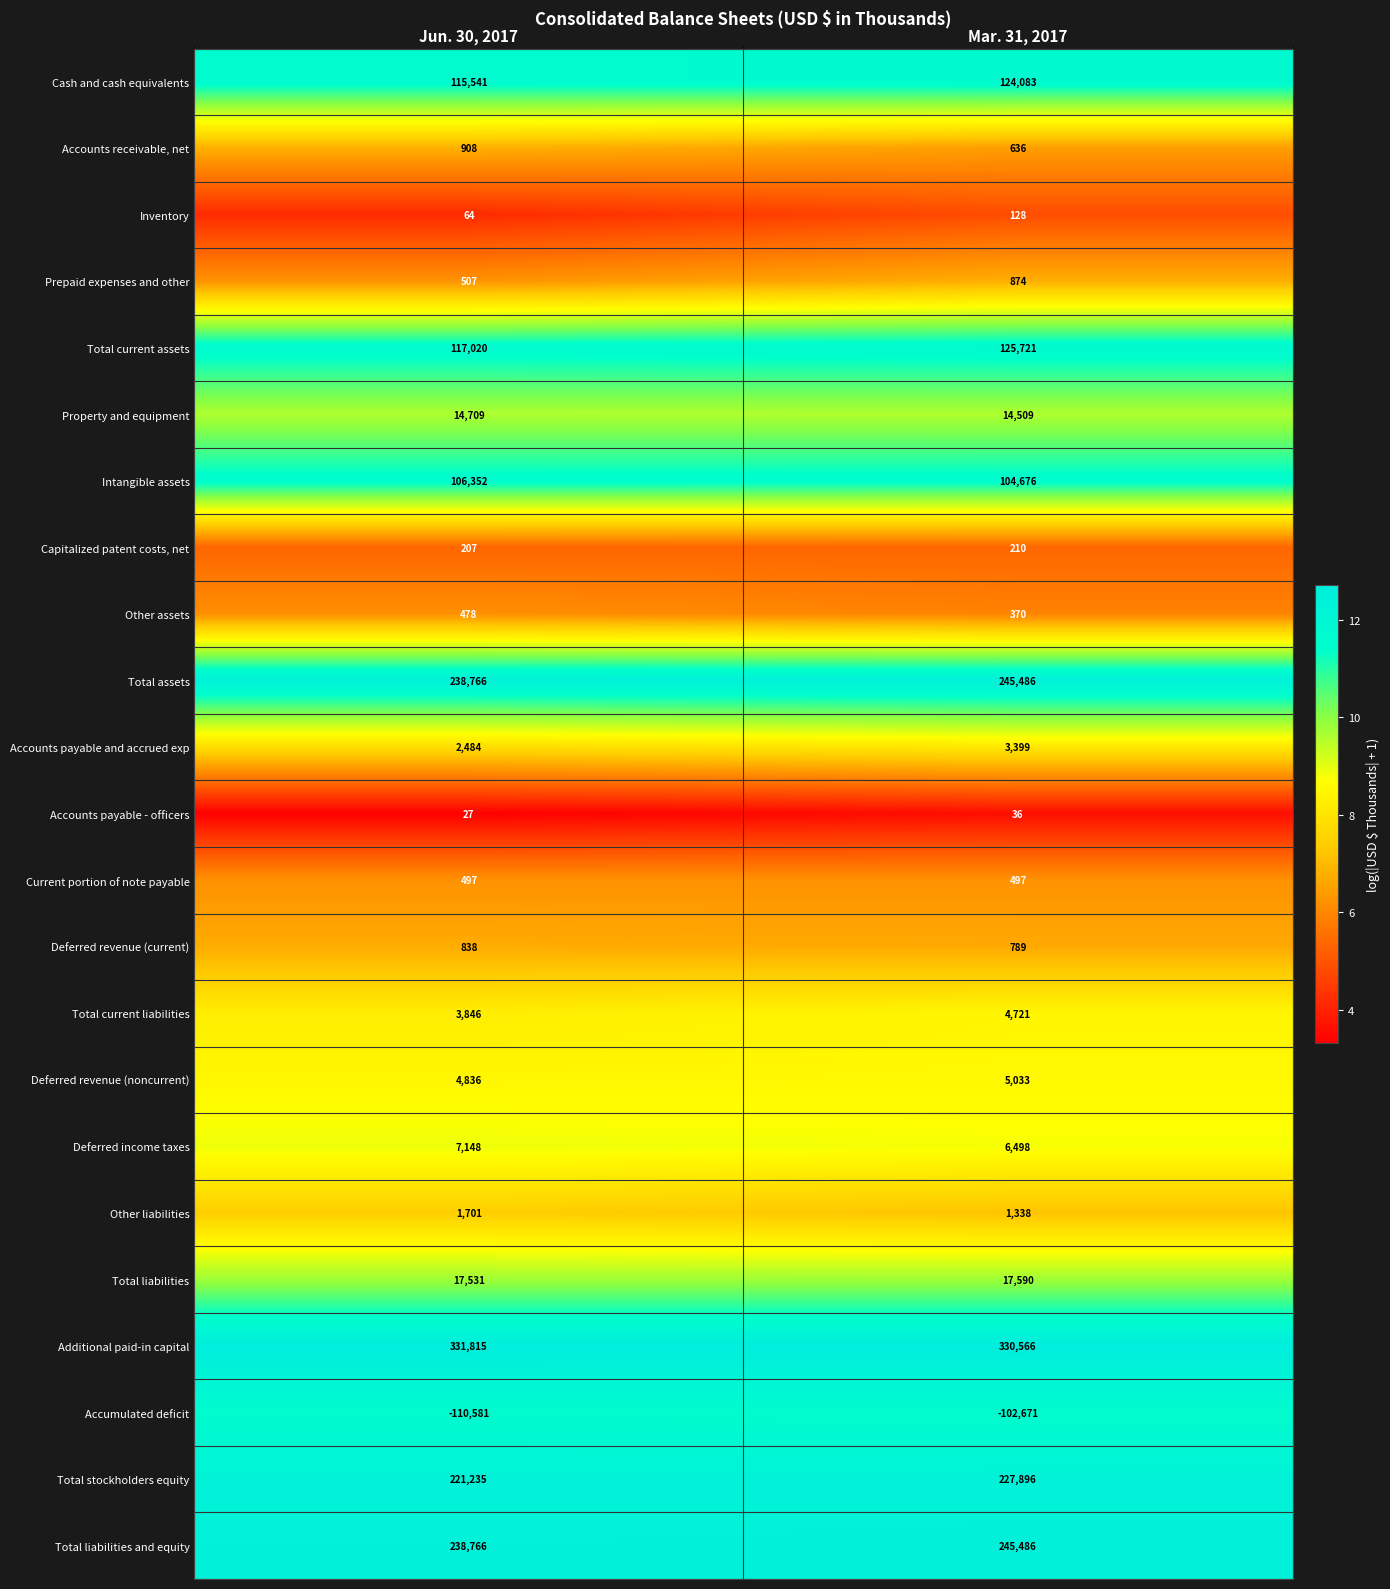

Between Jun. 30, 2017 and Mar. 31, 2017, which series saw the biggest shift?

Total current assets